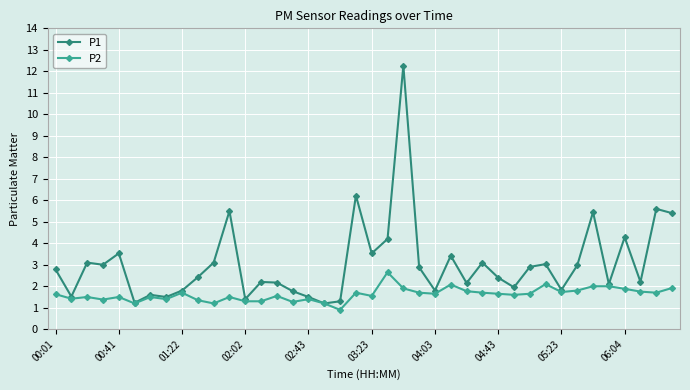

True or false: P1 has more than 1 points higher than both neighbors.

True